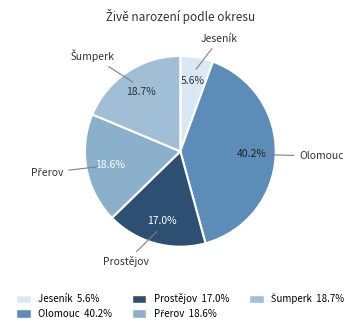

What is the ratio of the value at Prostějov to the value at Olomouc?

0.4